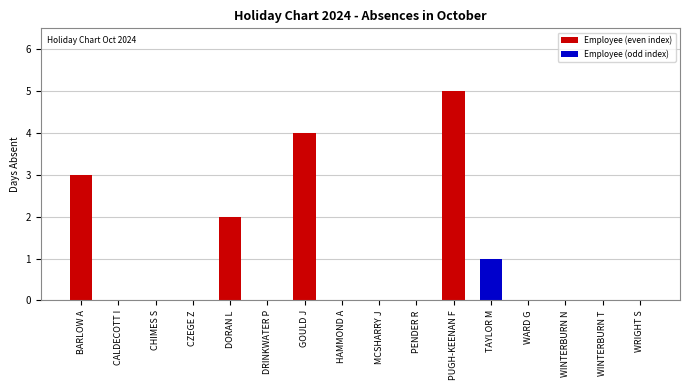

Reading left to right, transcribe all the data shown in this chart.

3	0	0	0	2	0	4	0	0	0	5	1	0	0	0	0